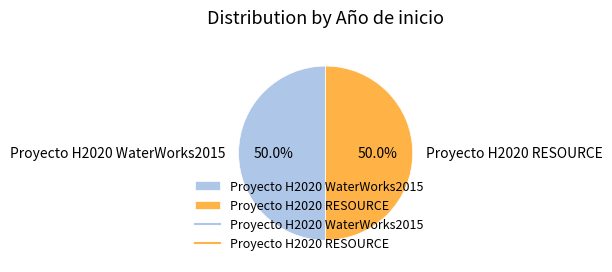

How much of the chart is everything except Proyecto H2020 WaterWorks2015?

50.0%